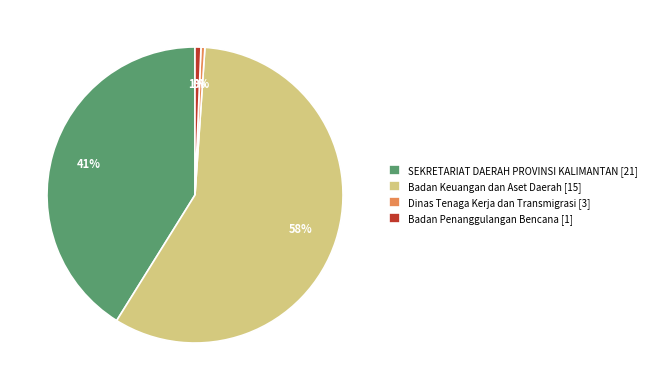

Approximately how many times larger is the value at Badan Keuangan dan Aset Daerah [15] compared to SEKRETARIAT DAERAH PROVINSI KALIMANTAN [21]?

1.4